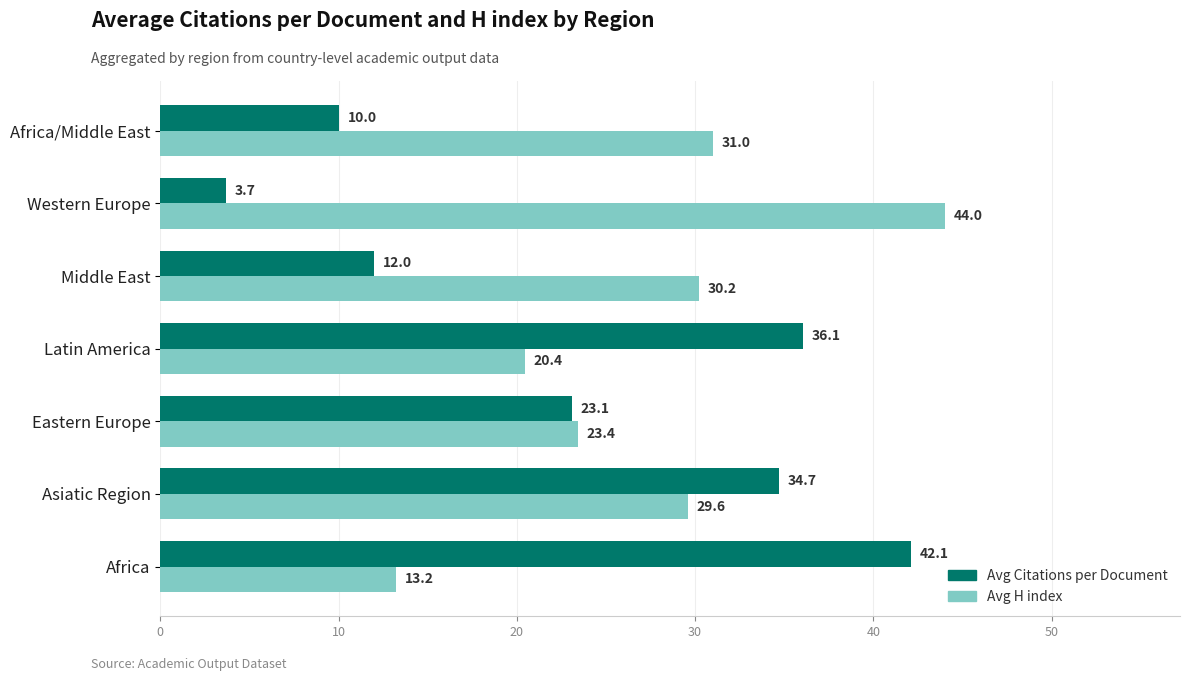

What is the smallest value displayed?

3.7